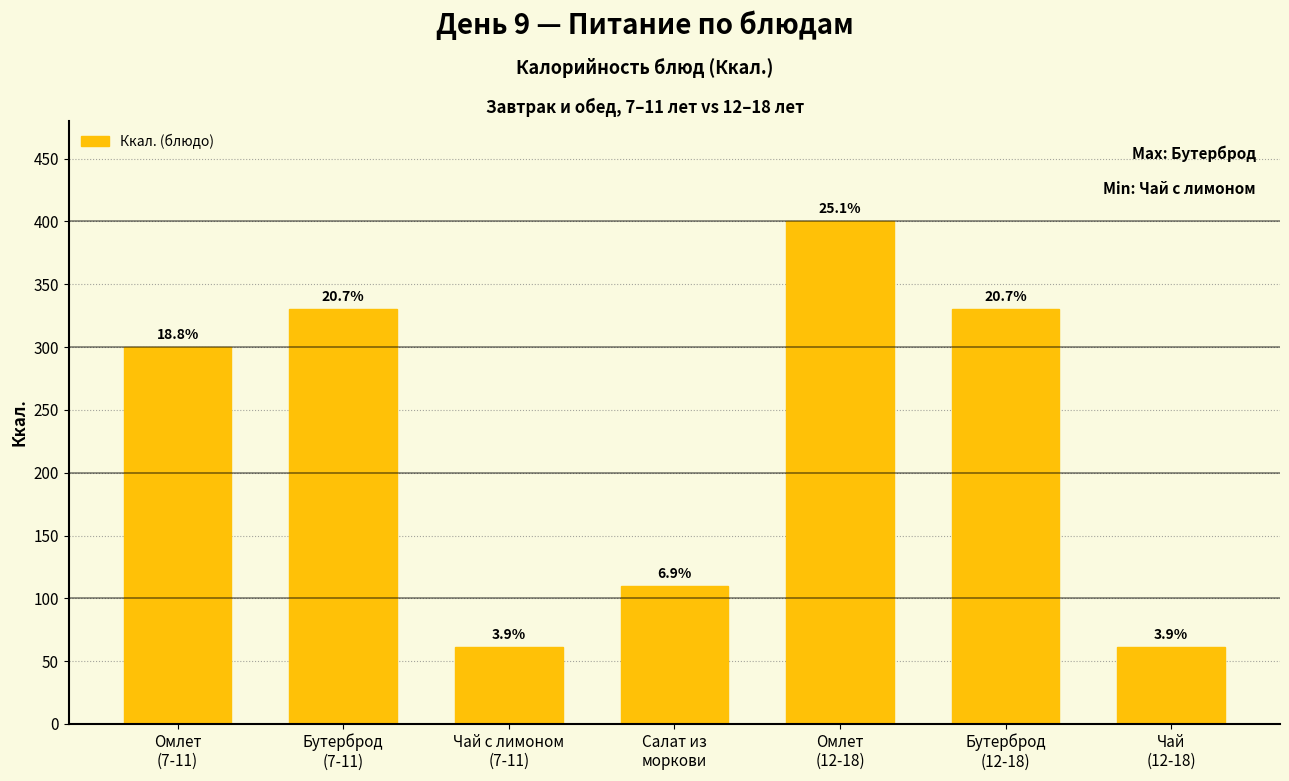

What is the difference between the values at Чай
(12-18) and Омлет
(12-18)?

338.6